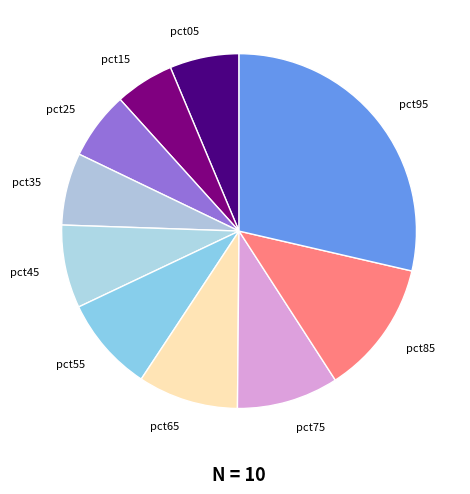

Is the sum of pct75 and pct45 greater than half?

No